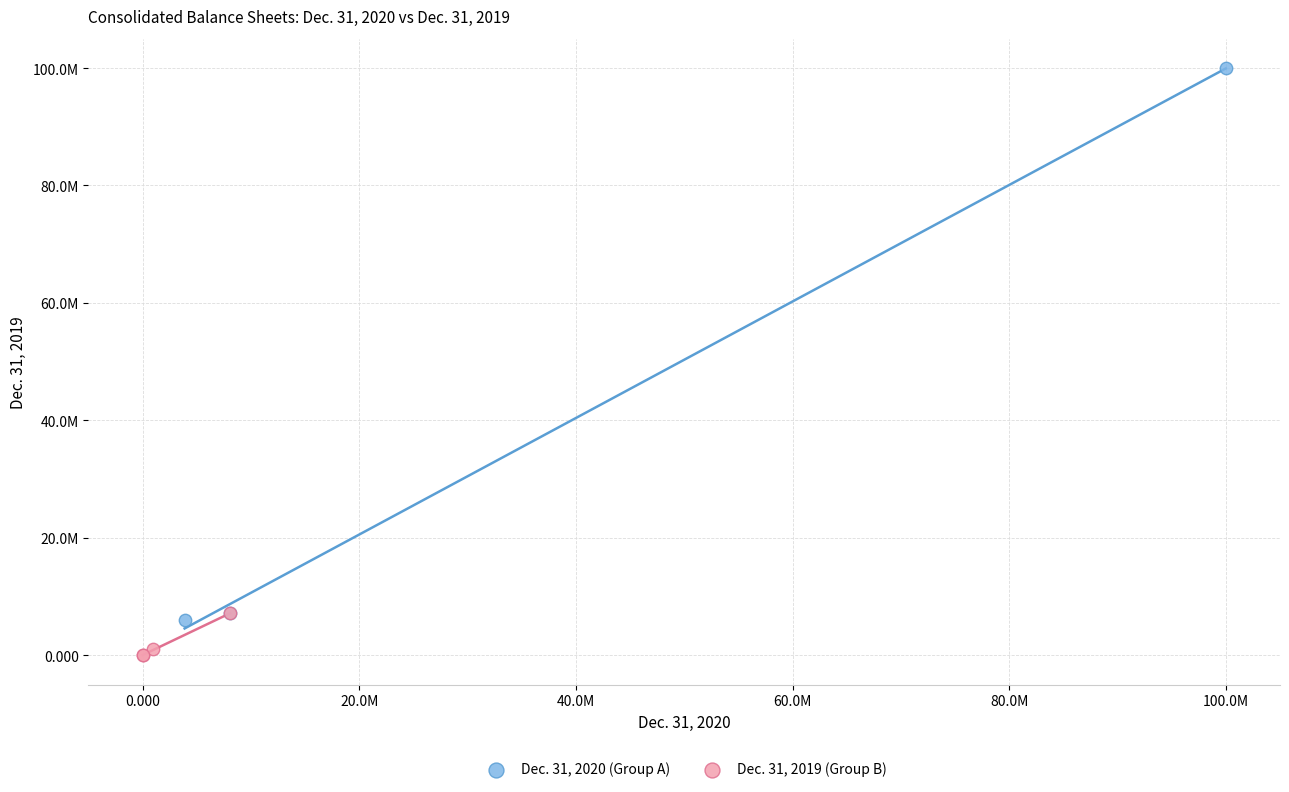

What are all the series names shown in the legend?

Dec. 31, 2020 (Group A), Dec. 31, 2019 (Group B)